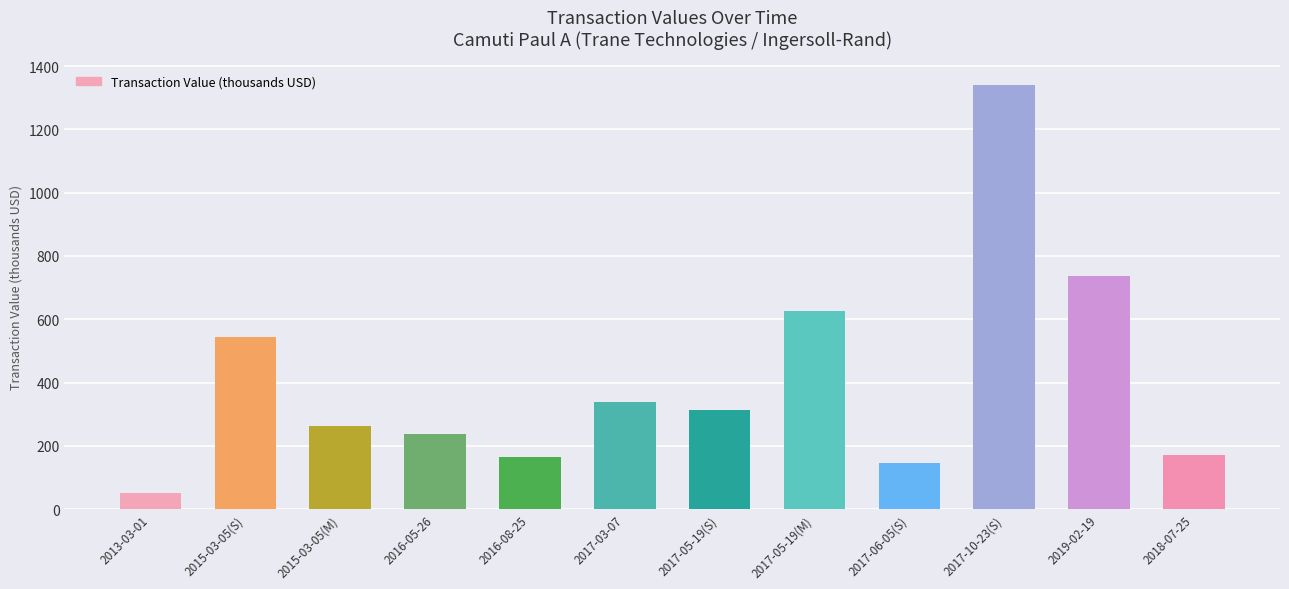

What is the average value?

411.1